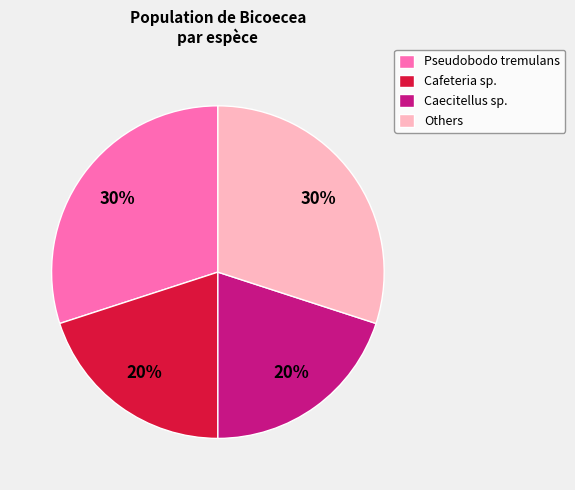

How many slices are in this pie chart?

4